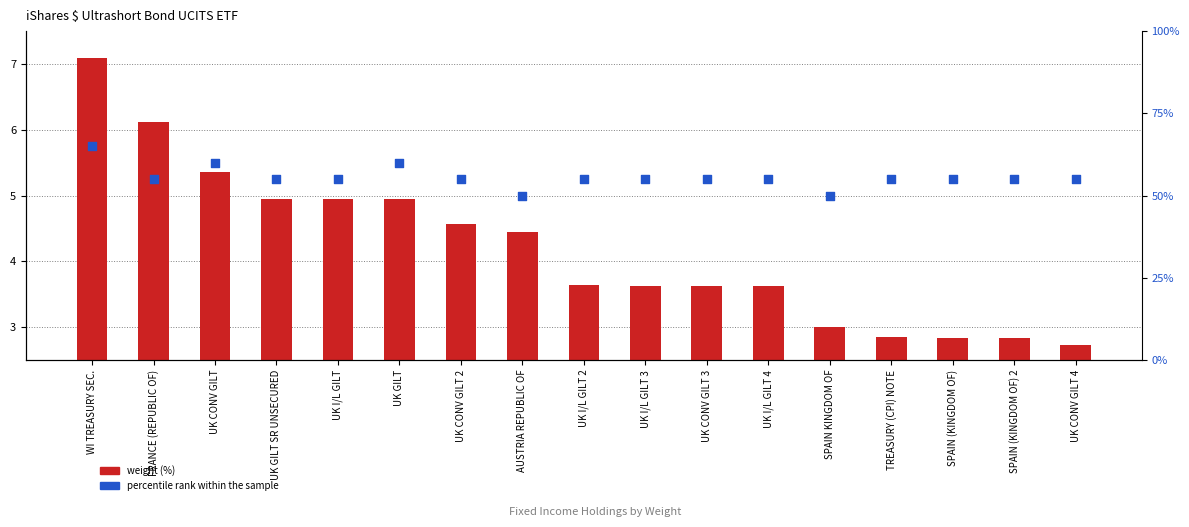

At how many categories does at least one series exceed 26?

17